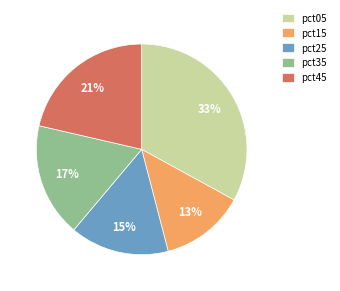

What percentage is the pct25 slice, to the nearest percent?

15%